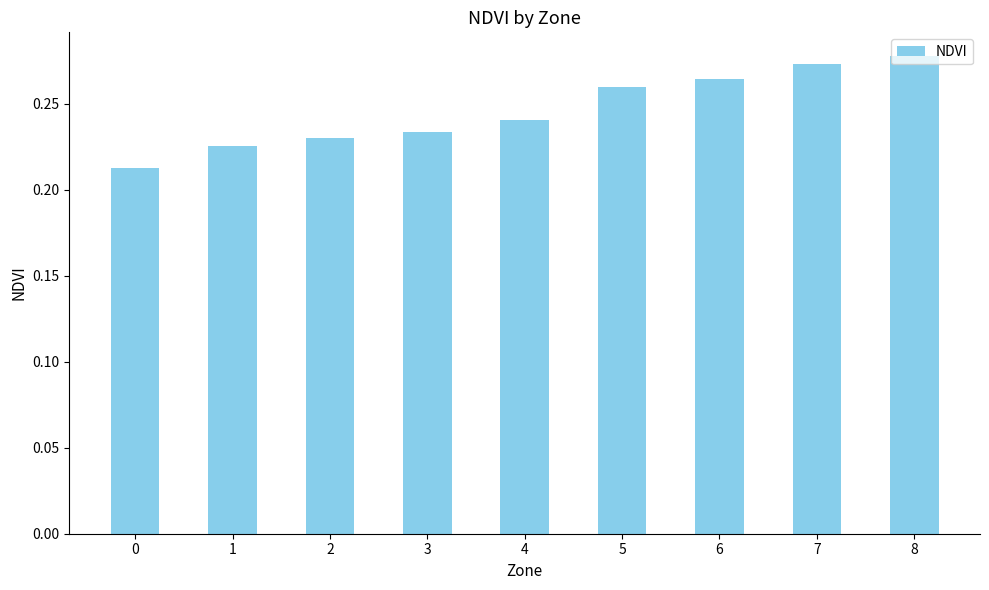

List the labels in order of value, largest first.

8, 7, 6, 5, 4, 3, 2, 1, 0